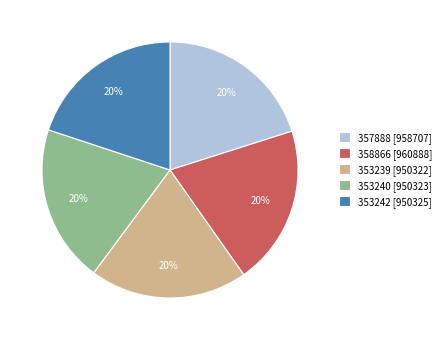

Is it true that 353239 is 20% of the pie?

True